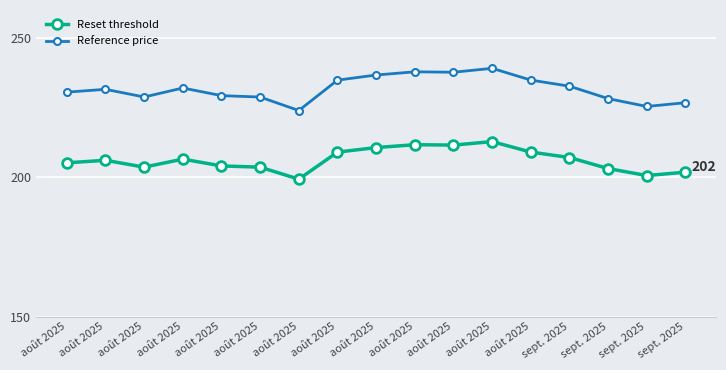

How many data points does each series have?

17